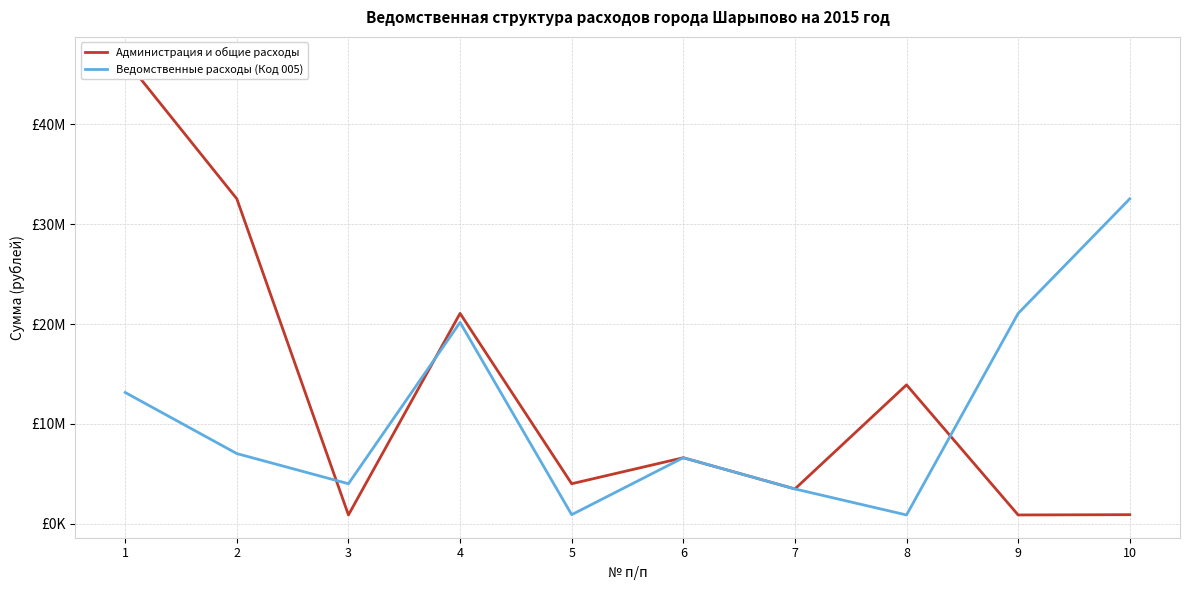

Read the Ведомственные расходы (Код 005) value at 2.

7021500.0